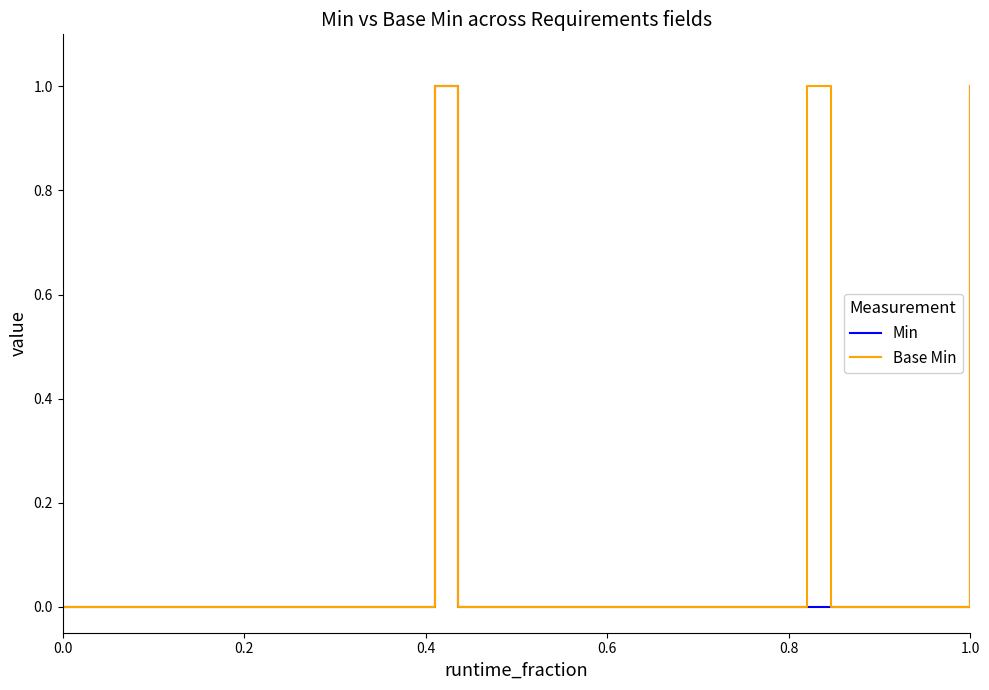

How many lines are shown in the chart?

2